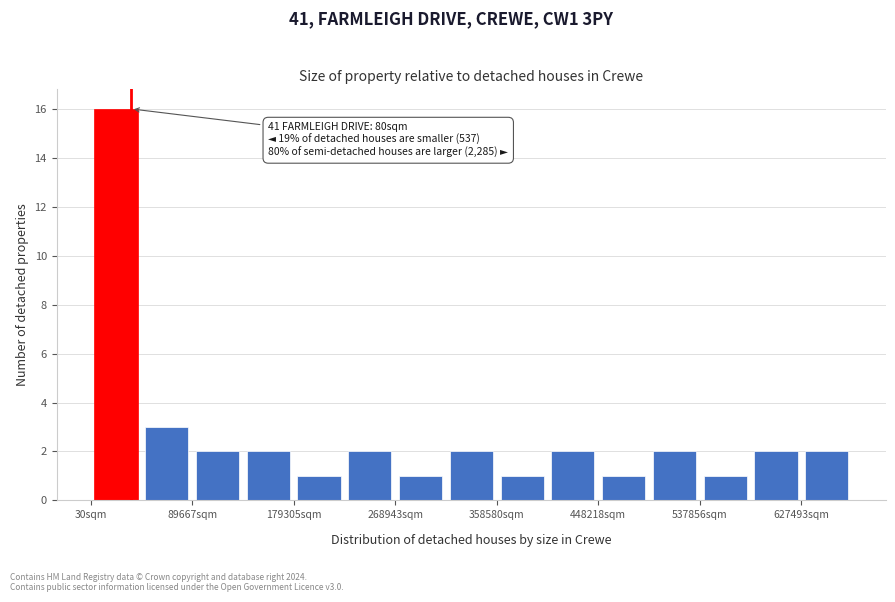

Which range on the x-axis has the tallest bar?

0 to 40000